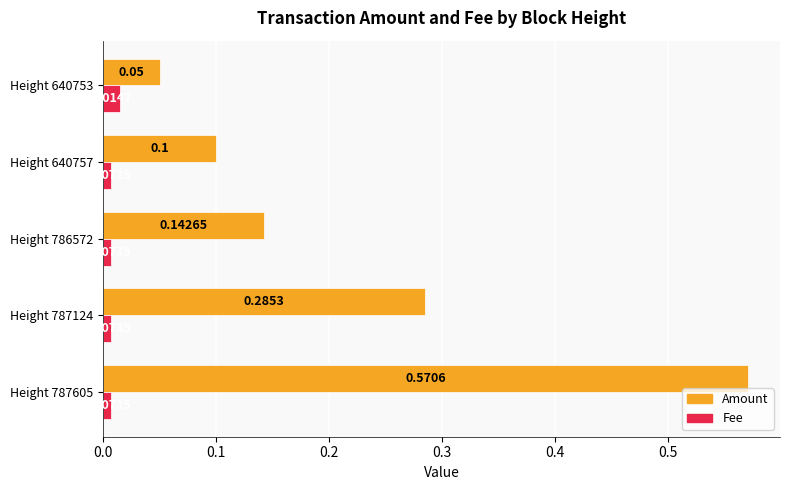

List the series in order of their overall mean, lowest first.

Fee, Amount